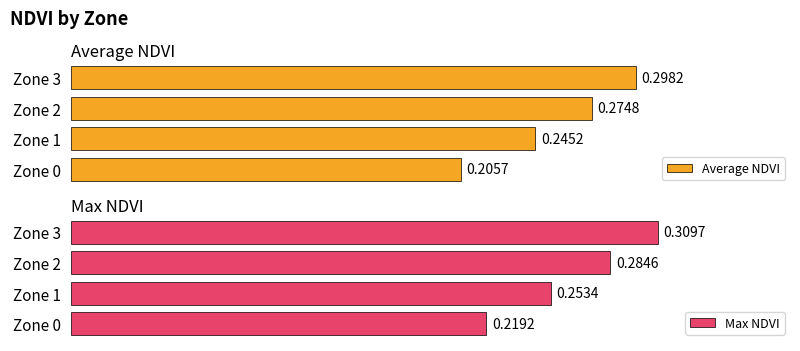

What is the lowest value of the Max NDVI series?

0.2